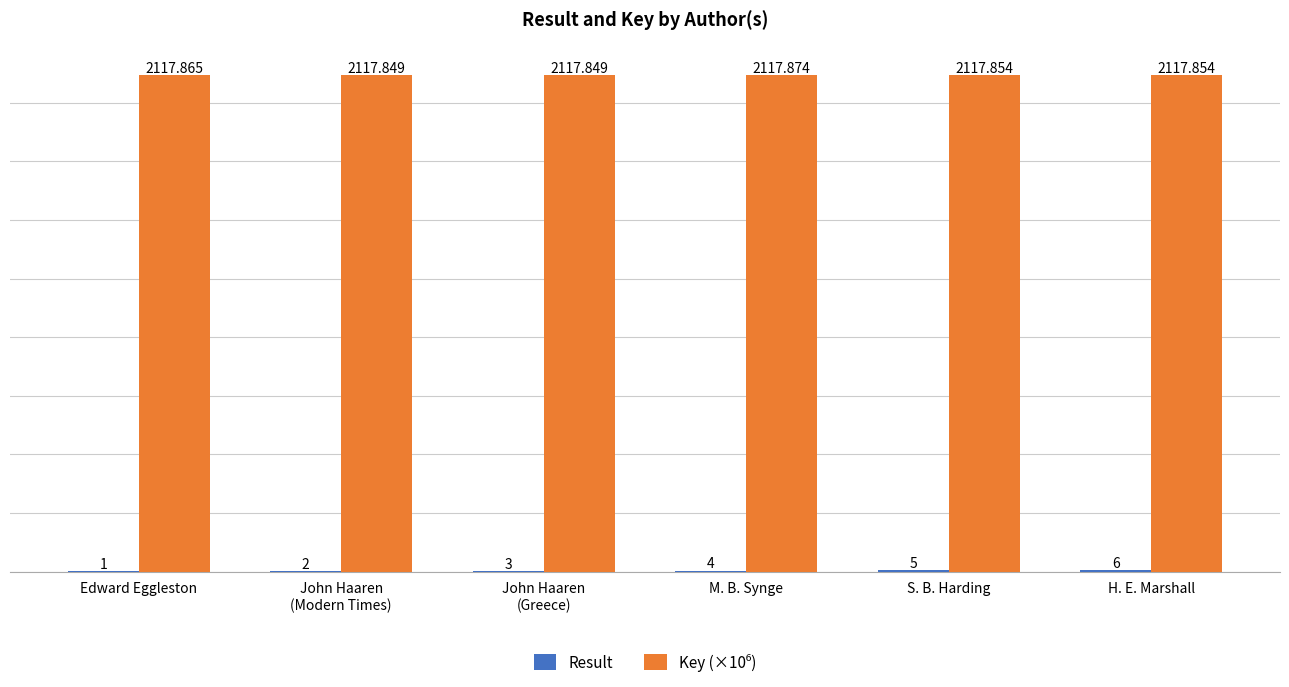

Count the number of categories in the chart.

6